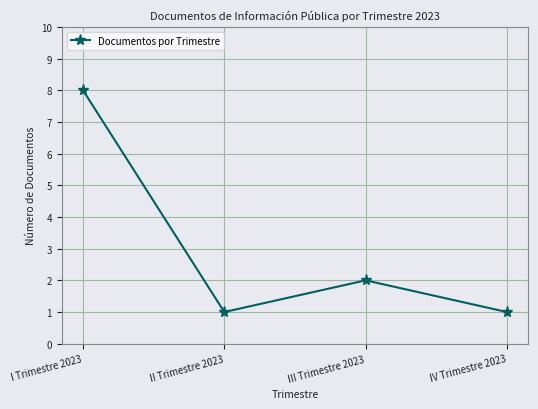

At which label is the value closest to 4?

III Trimestre 2023